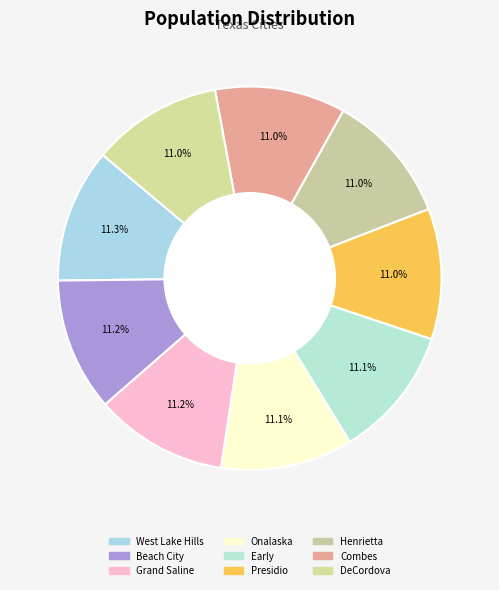

How many segments does this pie chart have?

9